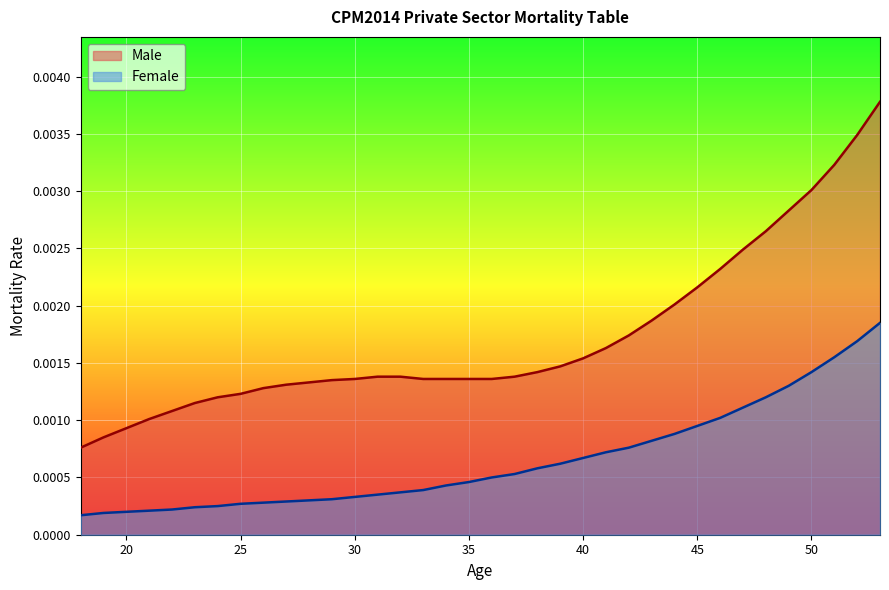

What are all the series names shown in the legend?

Male, Female